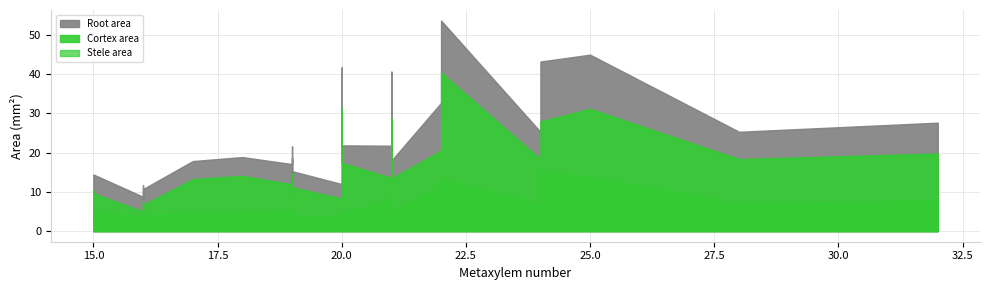

At 28, list the series in order from largest to smallest.

Root area, Cortex area, Stele area